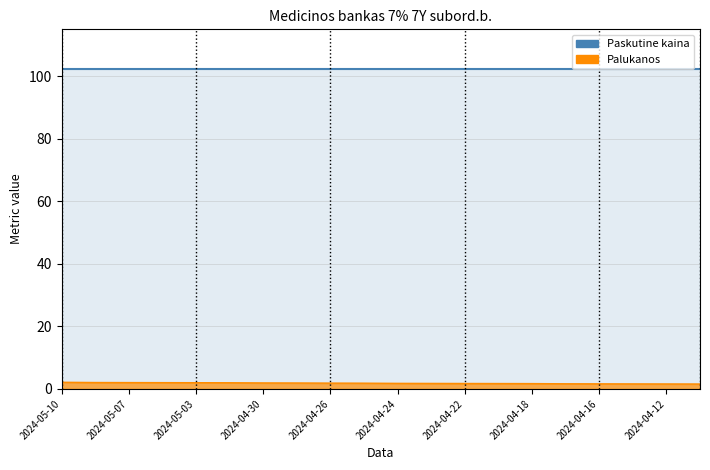

What is the difference between the maximum and minimum values?

0.6